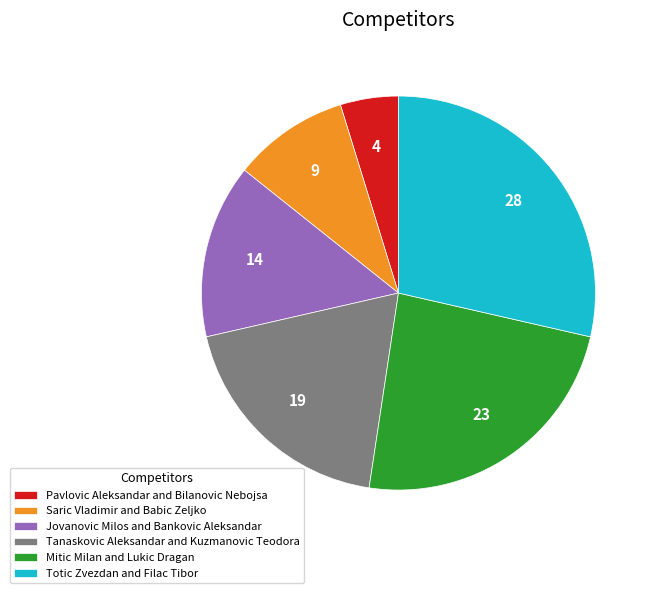

Do Tanaskovic Aleksandar and Kuzmanovic Teodora and Saric Vladimir and Babic Zeljko together represent more than half of the pie?

No